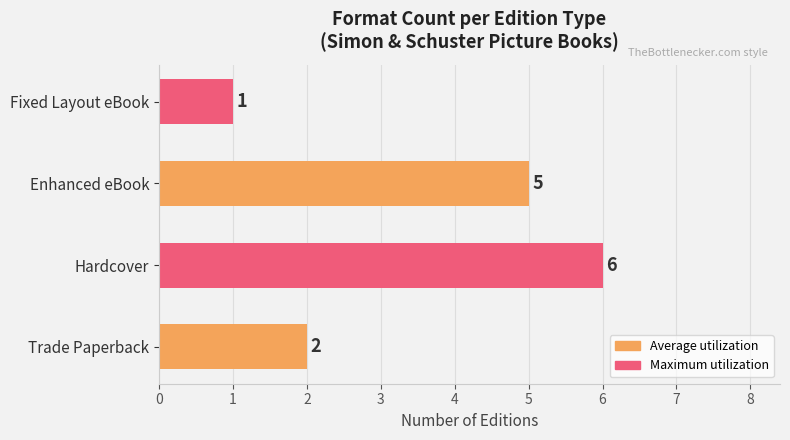

Count the number of categories in the chart.

4